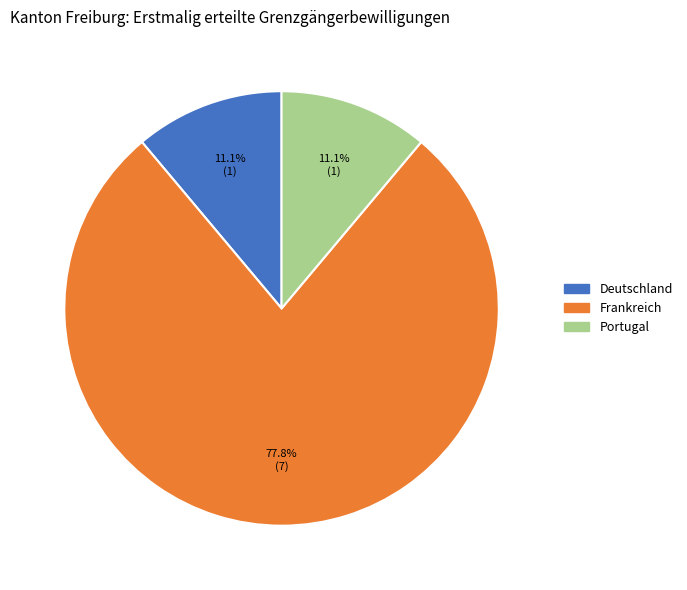

Does Frankreich account for over 50% of the chart?

Yes